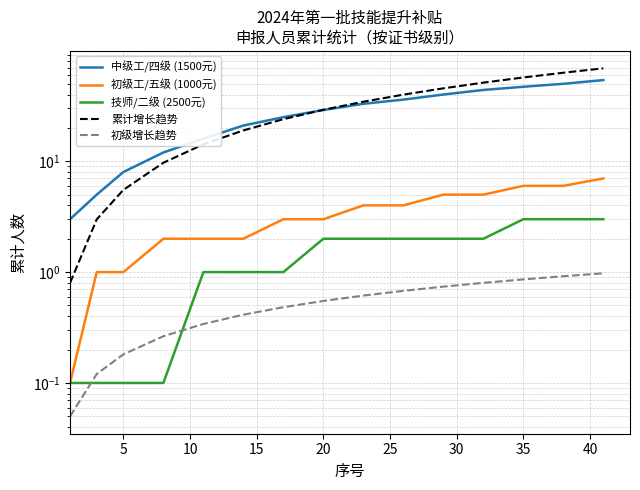

True or false: 中级工/四级 (1500元) and 初级增长趋势 cross at least once.

False